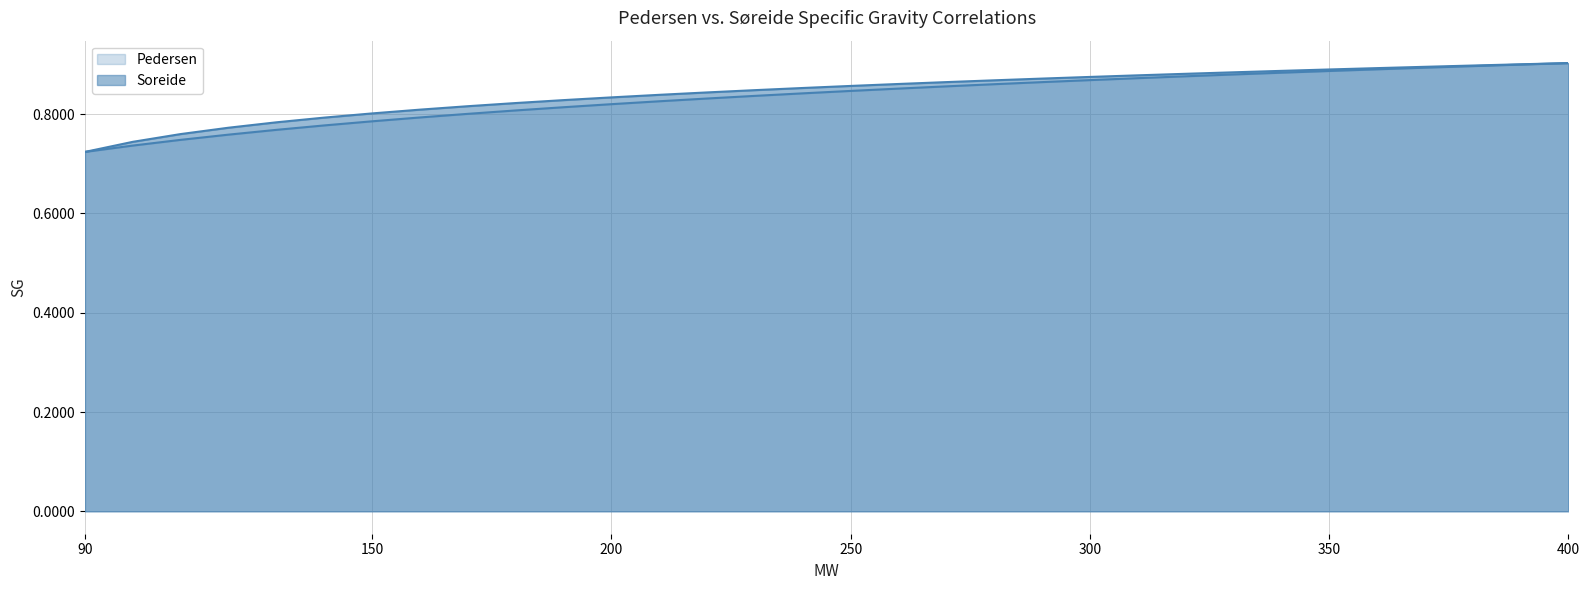

True or false: Pedersen and Soreide cross at least once.

False